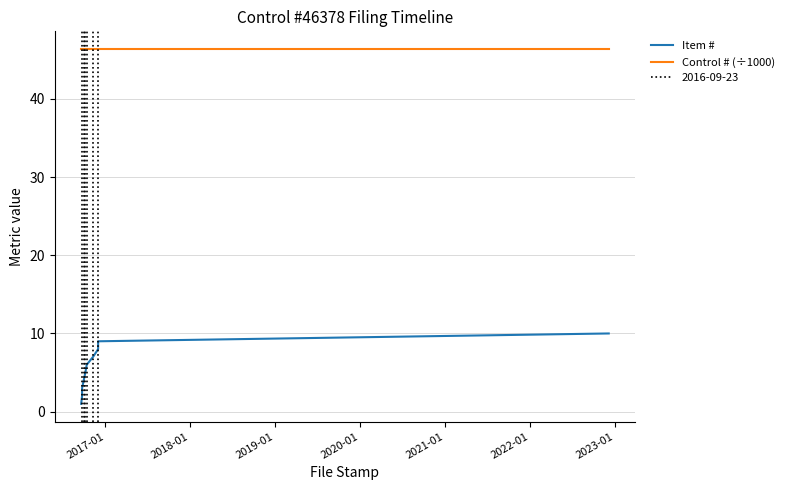

At 2023-01, list the series in order from smallest to largest.

Item #, Control # (÷1000)